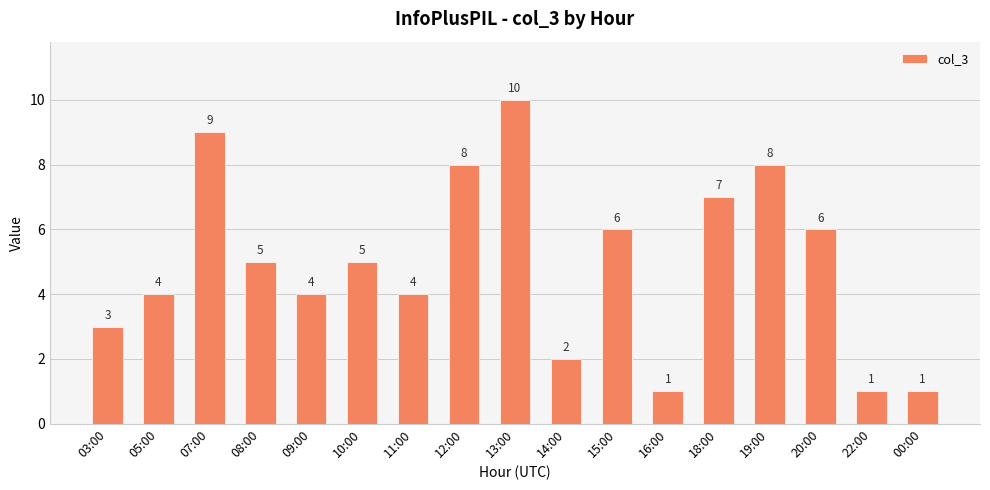

Read the value at 13:00.

10